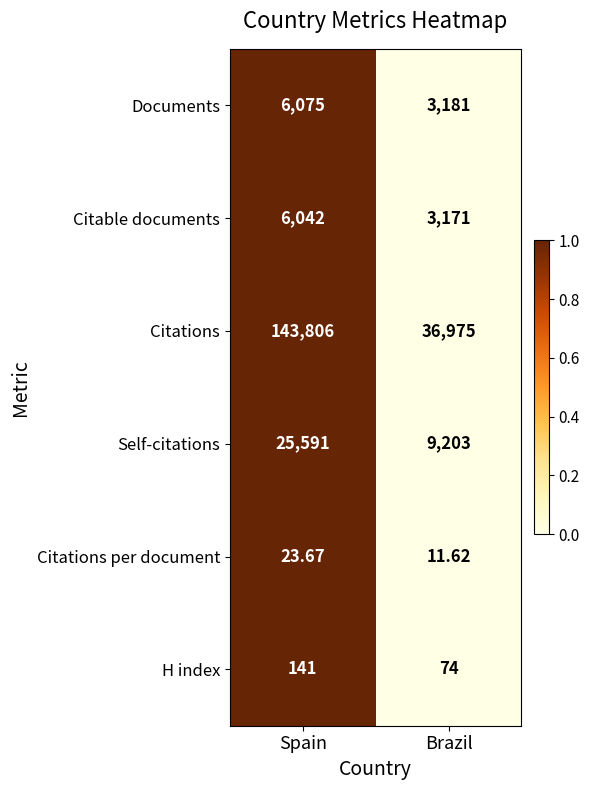

At which category is the sum across all series the highest?

Spain